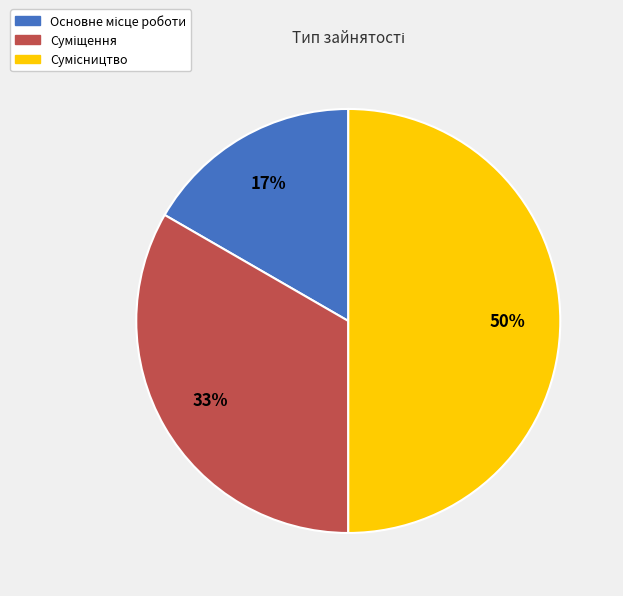

To the nearest percent, what is the difference between the largest and smallest slice percentages?

33%